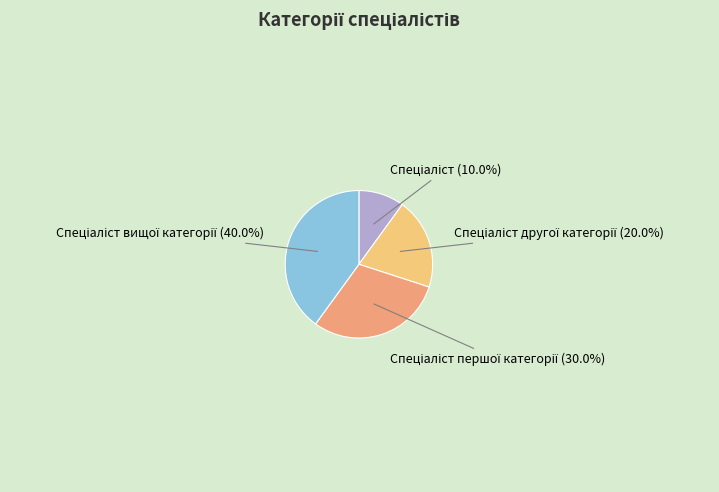

Is there a majority slice in this chart?

No